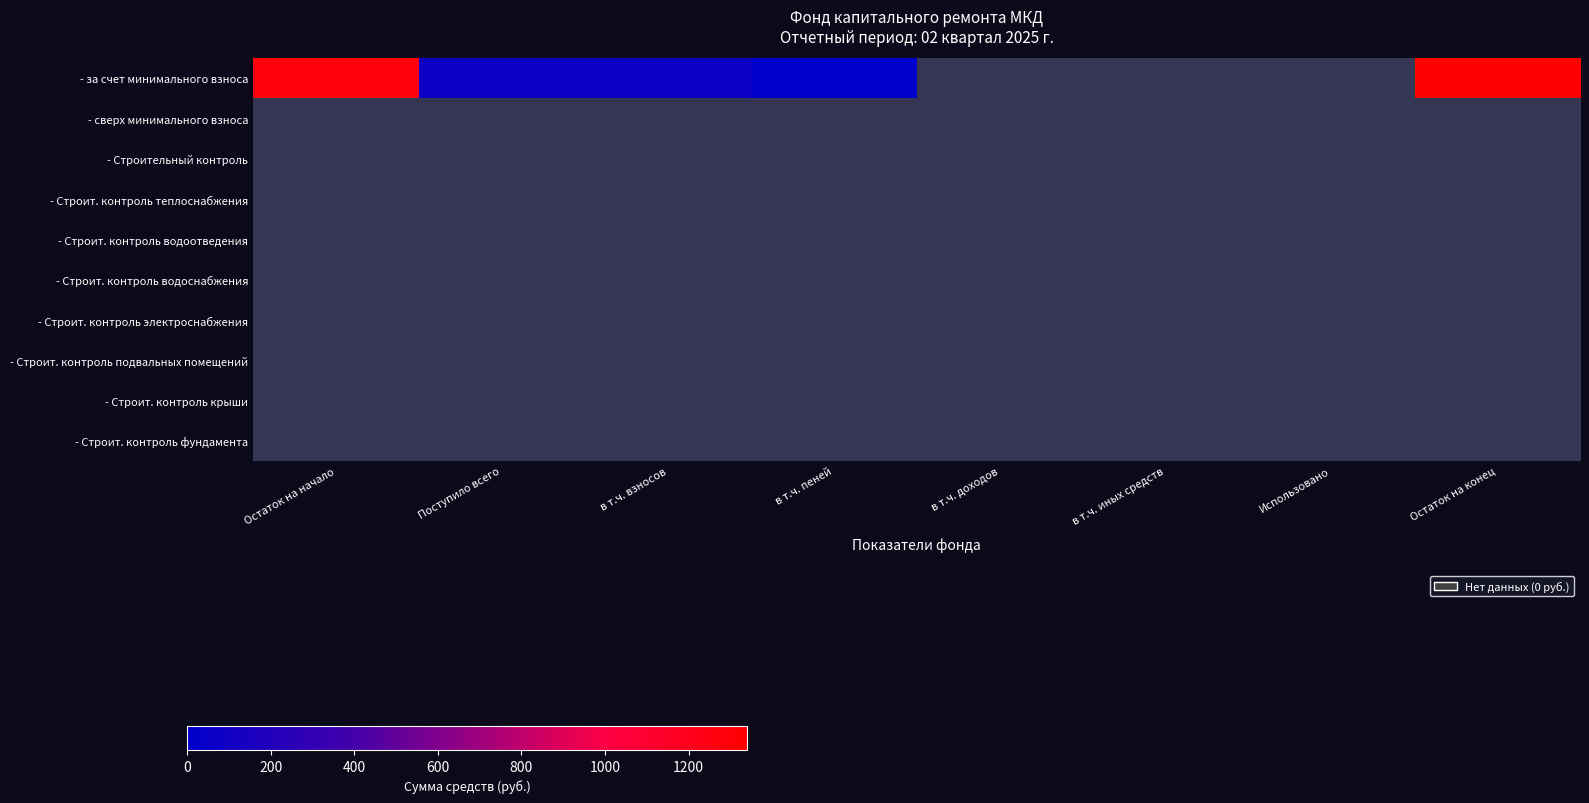

Reading right to left, transcribe all the data shown in this chart.

- за счет минимального взноса: Остаток на конец=1339.8	Использовано=0.0	в т.ч. иных средств=0.0	в т.ч. доходов=0.0	в т.ч. пеней=2.3	в т.ч. взносов=74.4	Поступило всего=76.7	Остаток на начало=1263.1
- сверх минимального взноса: Остаток на конец=0.0	Использовано=0.0	в т.ч. иных средств=0.0	в т.ч. доходов=0.0	в т.ч. пеней=0.0	в т.ч. взносов=0.0	Поступило всего=0.0	Остаток на начало=0.0
- Строительный контроль: Остаток на конец=0.0	Использовано=0.0	в т.ч. иных средств=0.0	в т.ч. доходов=0.0	в т.ч. пеней=0.0	в т.ч. взносов=0.0	Поступило всего=0.0	Остаток на начало=0.0
- Строит. контроль теплоснабжения: Остаток на конец=0.0	Использовано=0.0	в т.ч. иных средств=0.0	в т.ч. доходов=0.0	в т.ч. пеней=0.0	в т.ч. взносов=0.0	Поступило всего=0.0	Остаток на начало=0.0
- Строит. контроль водоотведения: Остаток на конец=0.0	Использовано=0.0	в т.ч. иных средств=0.0	в т.ч. доходов=0.0	в т.ч. пеней=0.0	в т.ч. взносов=0.0	Поступило всего=0.0	Остаток на начало=0.0
- Строит. контроль водоснабжения: Остаток на конец=0.0	Использовано=0.0	в т.ч. иных средств=0.0	в т.ч. доходов=0.0	в т.ч. пеней=0.0	в т.ч. взносов=0.0	Поступило всего=0.0	Остаток на начало=0.0
- Строит. контроль электроснабжения: Остаток на конец=0.0	Использовано=0.0	в т.ч. иных средств=0.0	в т.ч. доходов=0.0	в т.ч. пеней=0.0	в т.ч. взносов=0.0	Поступило всего=0.0	Остаток на начало=0.0
- Строит. контроль подвальных помещений: Остаток на конец=0.0	Использовано=0.0	в т.ч. иных средств=0.0	в т.ч. доходов=0.0	в т.ч. пеней=0.0	в т.ч. взносов=0.0	Поступило всего=0.0	Остаток на начало=0.0
- Строит. контроль крыши: Остаток на конец=0.0	Использовано=0.0	в т.ч. иных средств=0.0	в т.ч. доходов=0.0	в т.ч. пеней=0.0	в т.ч. взносов=0.0	Поступило всего=0.0	Остаток на начало=0.0
- Строит. контроль фундамента: Остаток на конец=0.0	Использовано=0.0	в т.ч. иных средств=0.0	в т.ч. доходов=0.0	в т.ч. пеней=0.0	в т.ч. взносов=0.0	Поступило всего=0.0	Остаток на начало=0.0